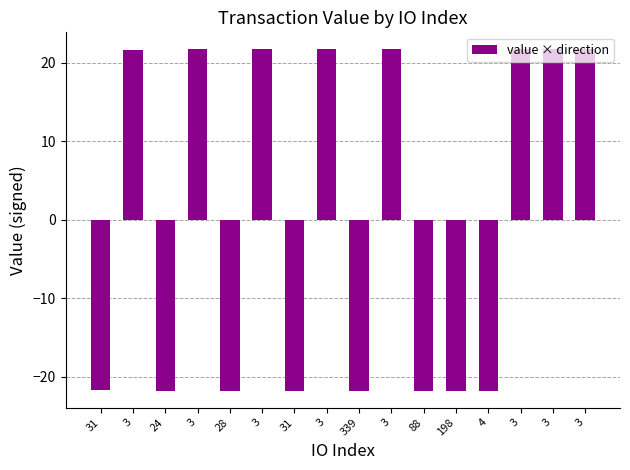

List the labels in order of value, largest first.

3, 3, 3, 3, 3, 3, 3, 3, 31, 24, 28, 31, 339, 88, 198, 4